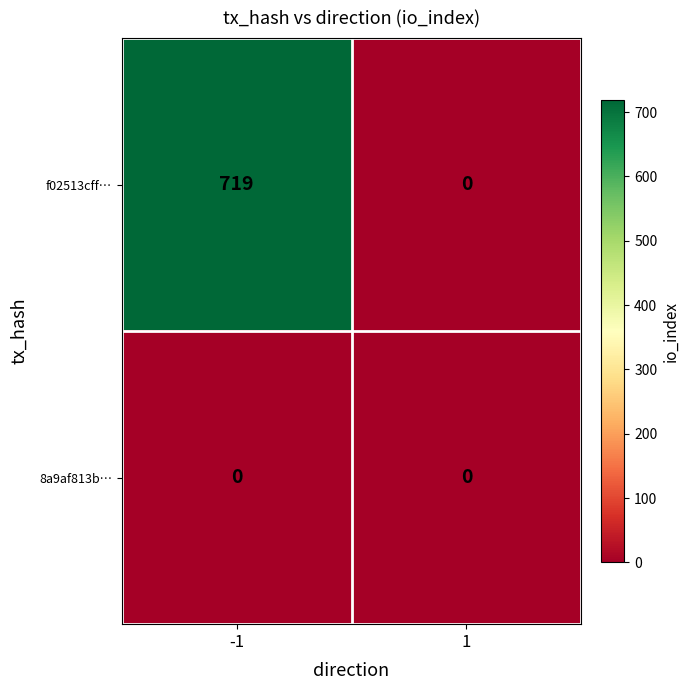

Which series changed the most between -1 and 1?

f02513cff…